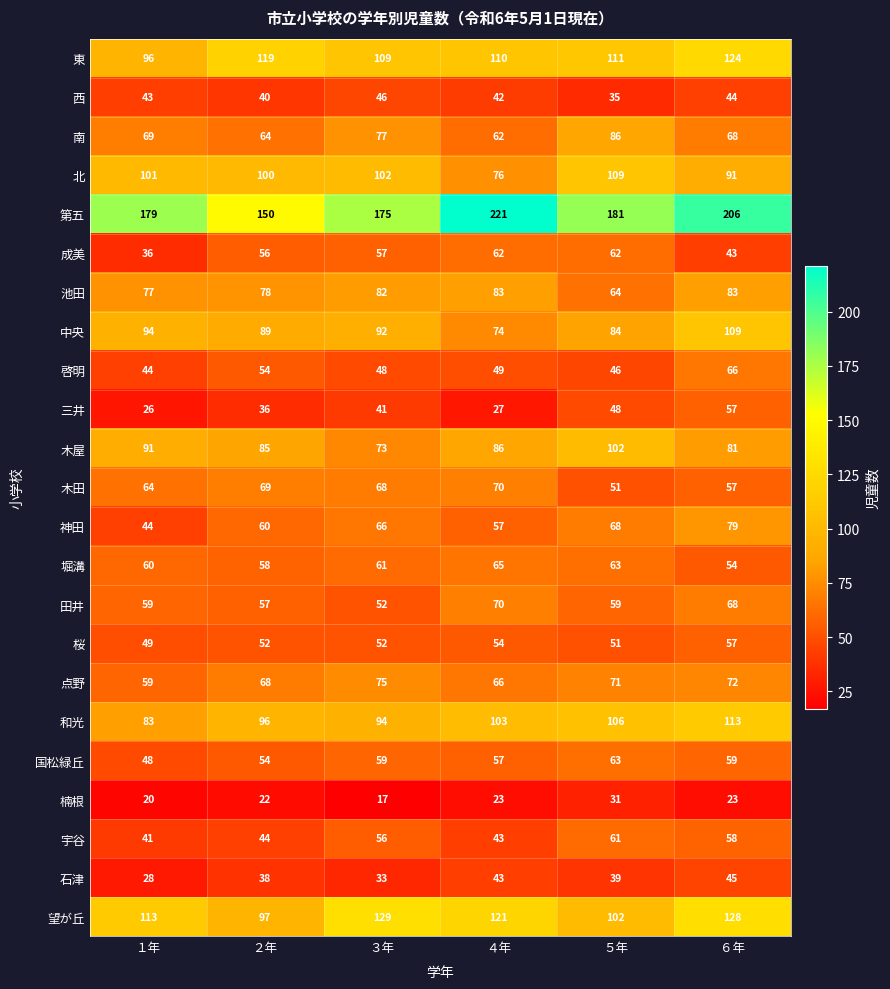

At which label does 木田 first exceed 68?

２年